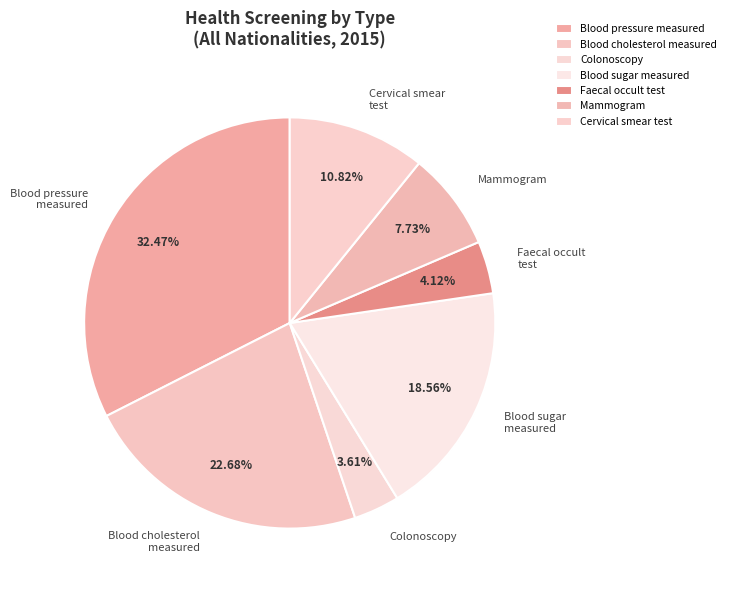

To the nearest percent, what percentage of the pie is Faecal occult test?

4%